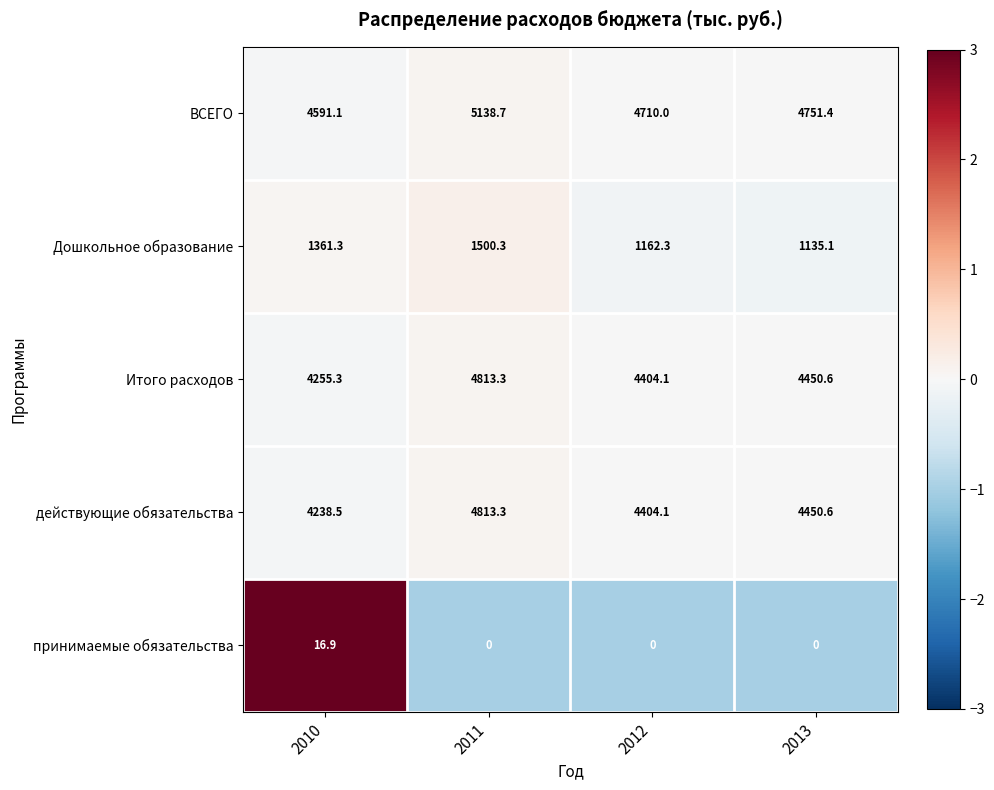

Is it true that действующие обязательства equals 4404.1 at 2012?

True